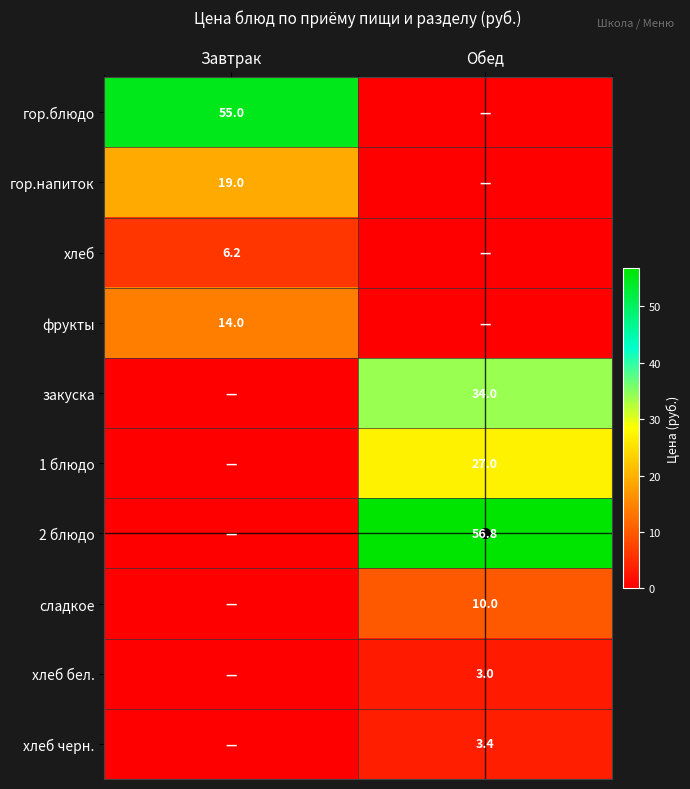

The хлеб черн. series shows 5.4 at Обед. True or false?

False